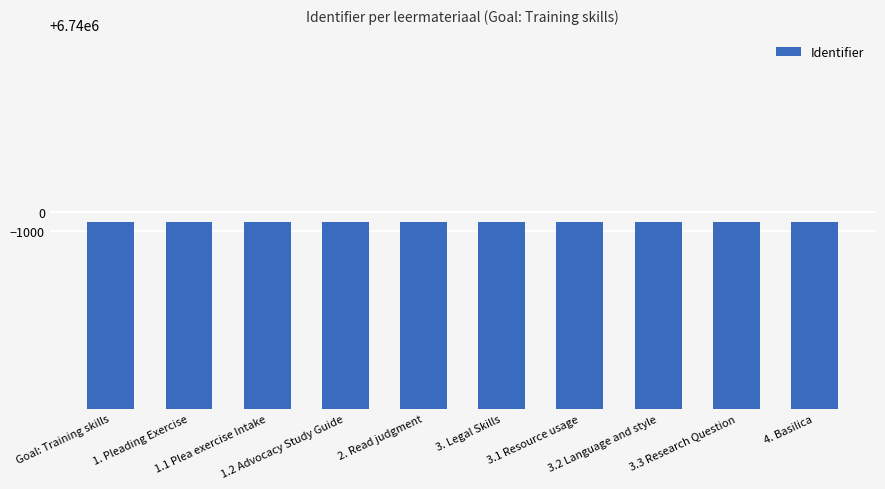

Count the number of categories in the chart.

10